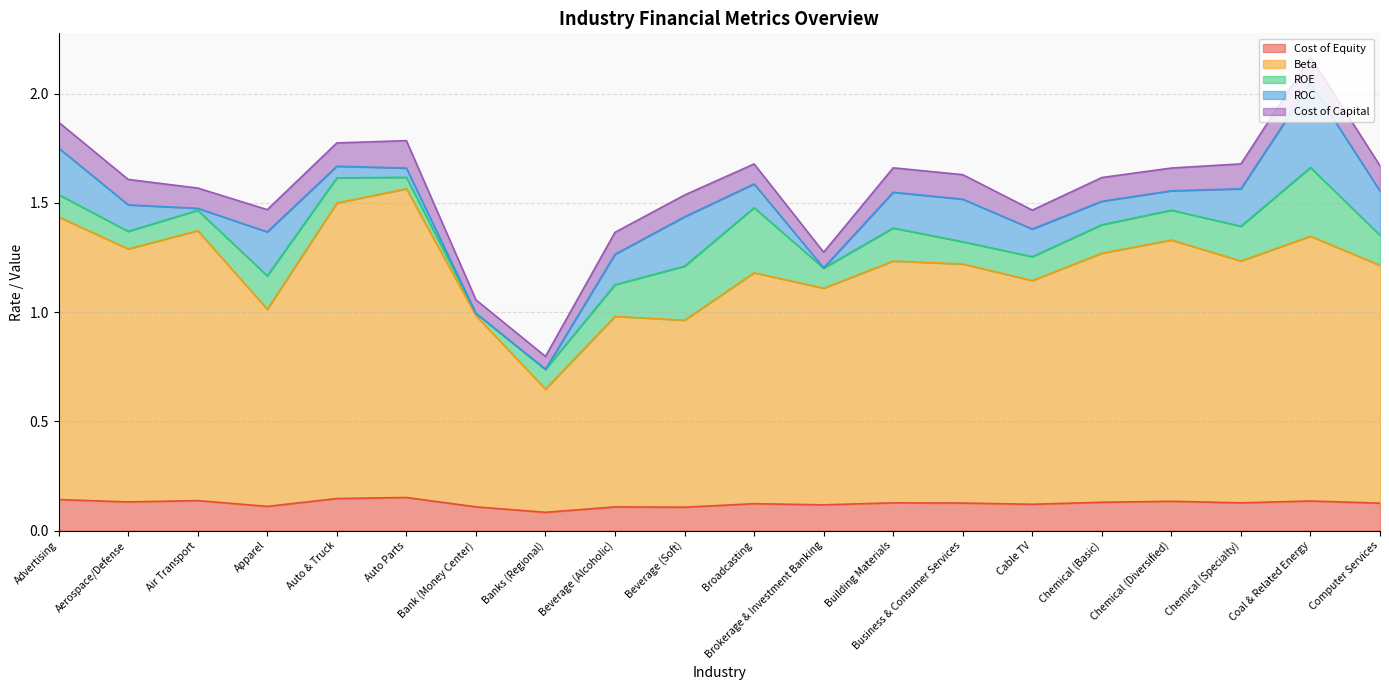

In Beta, how many points are lower than both neighbors (excluding endpoints)?

7